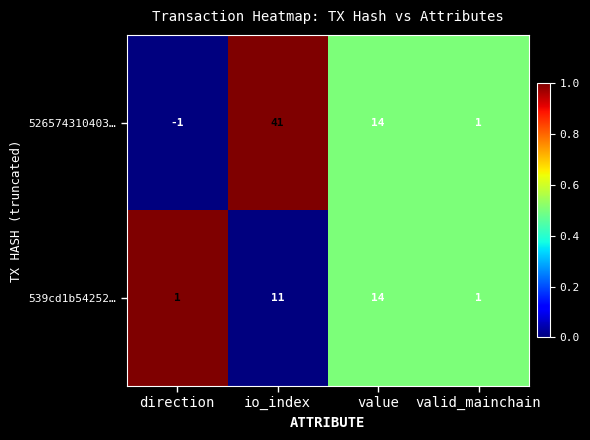

List the series in order of their overall mean, lowest first.

539cd1b54252…, 526574310403…